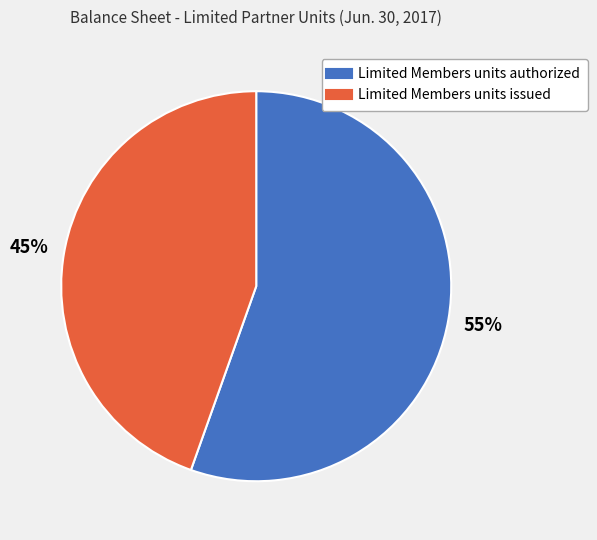

Which slice is the largest?

Limited Members units authorized